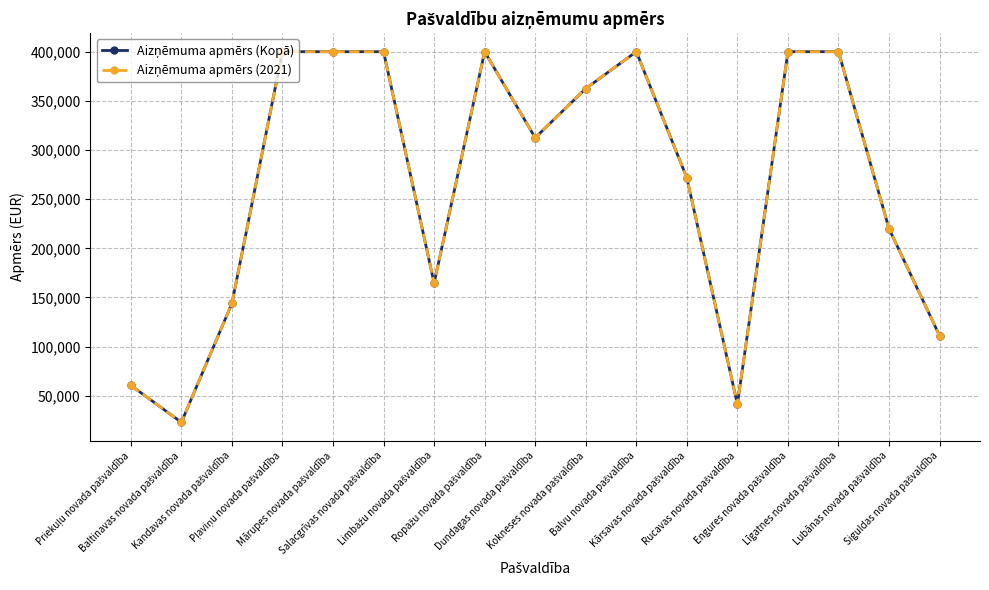

What is the total value across all series at Baltinavas novada pašvaldība?

45972